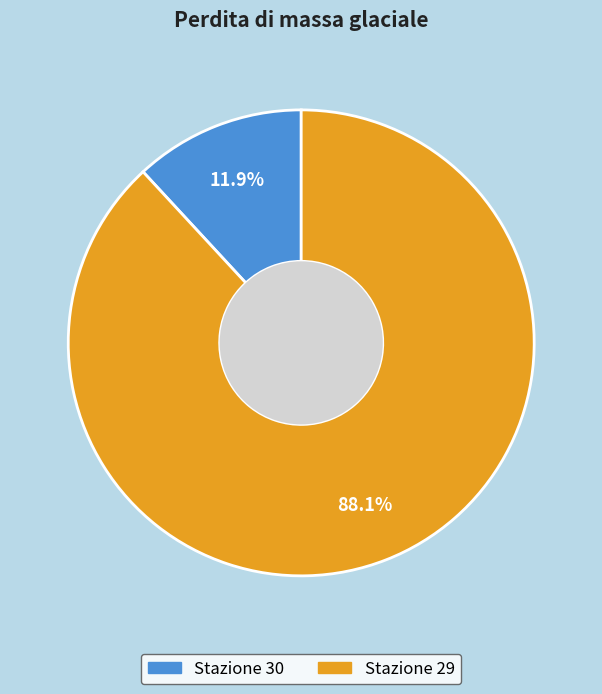

Is there a majority slice in this chart?

Yes